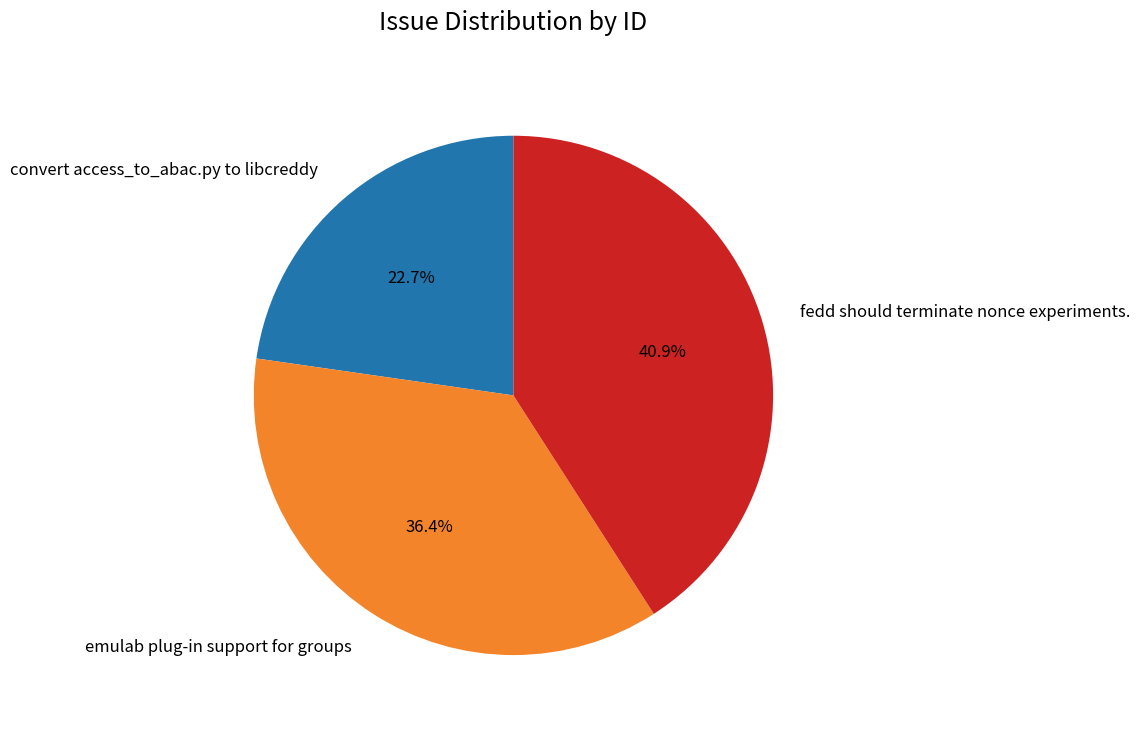

Is it true that emulab plug-in support for groups is 30% of the pie?

False